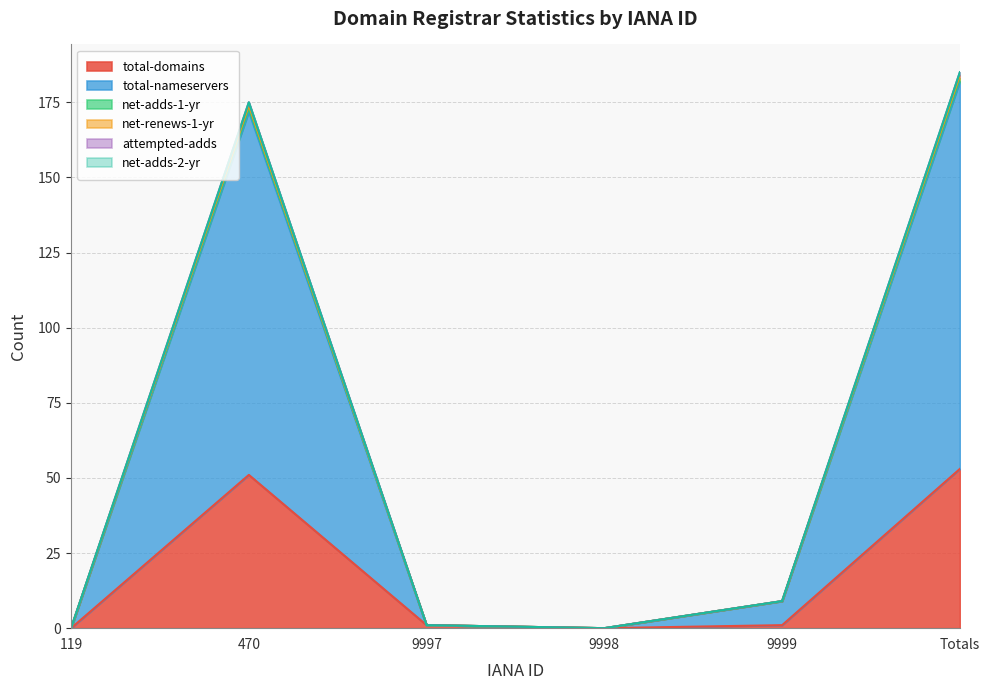

Does the chart have visible grid lines?

Yes